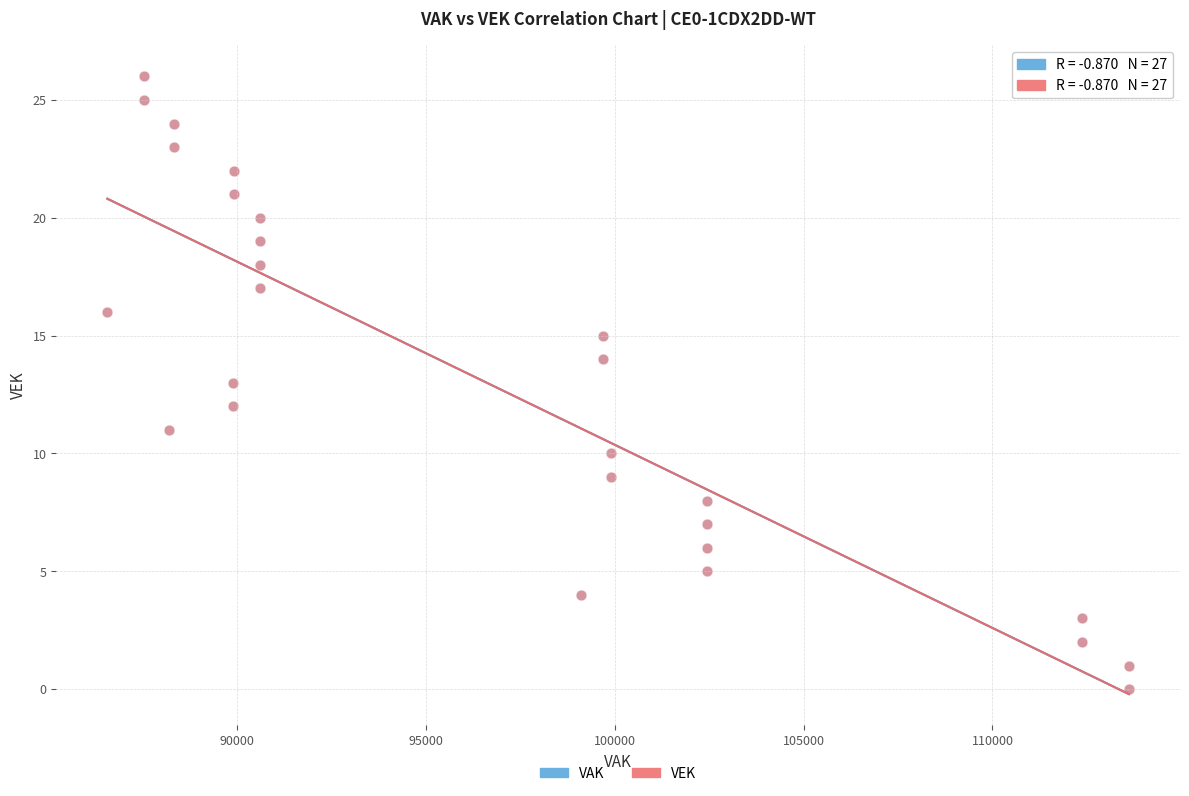

What are all the series names shown in the legend?

VAK, VEK